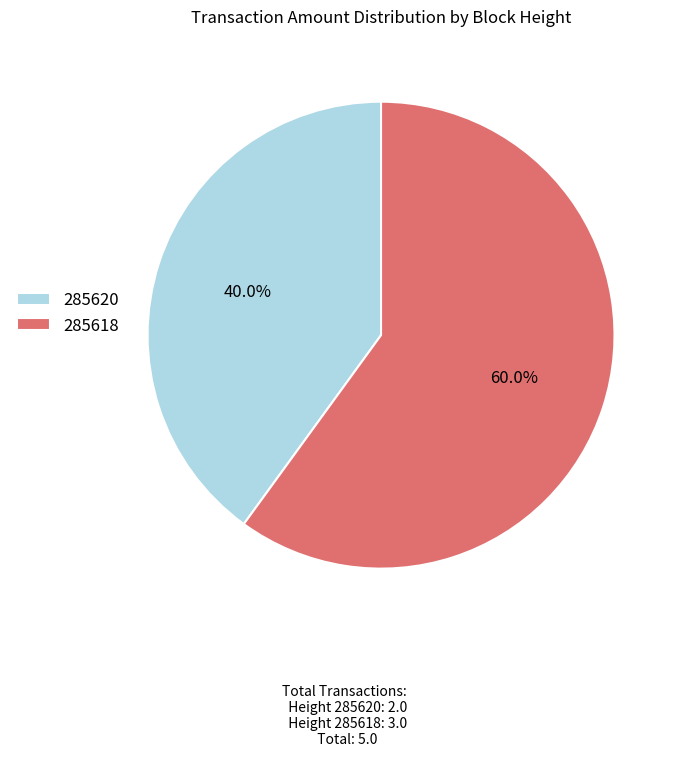

What is the ratio of the value at 285620 to the value at 285618?

0.7